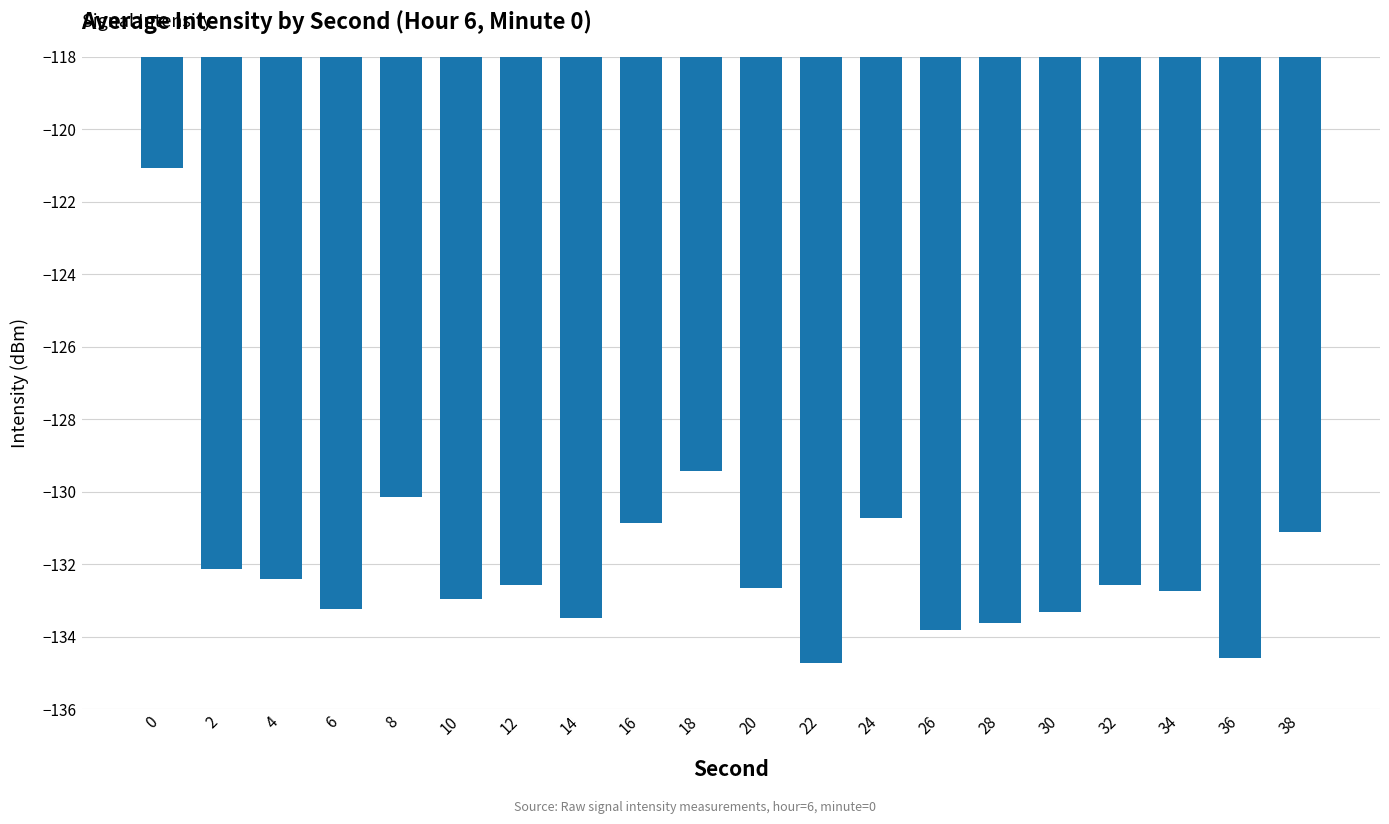

At which label is the value closest to -127?

18